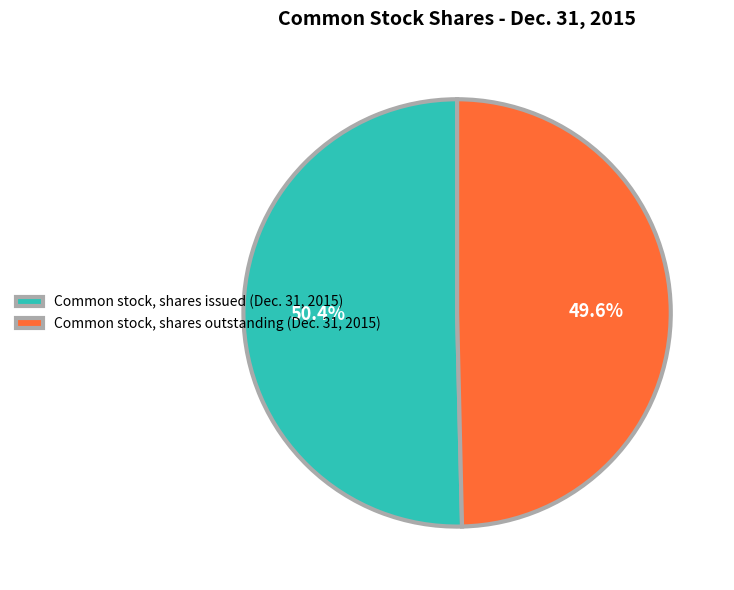

What is the smallest slice in the pie chart?

Common stock, shares outstanding (Dec. 31, 2015)